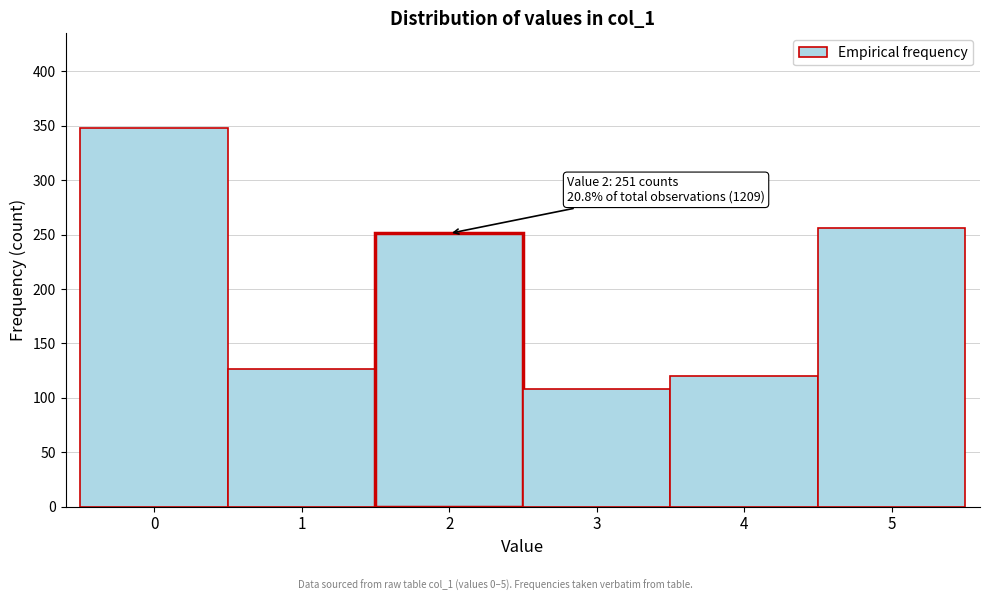

Which range on the x-axis has the tallest bar?

-0.5 to 0.5